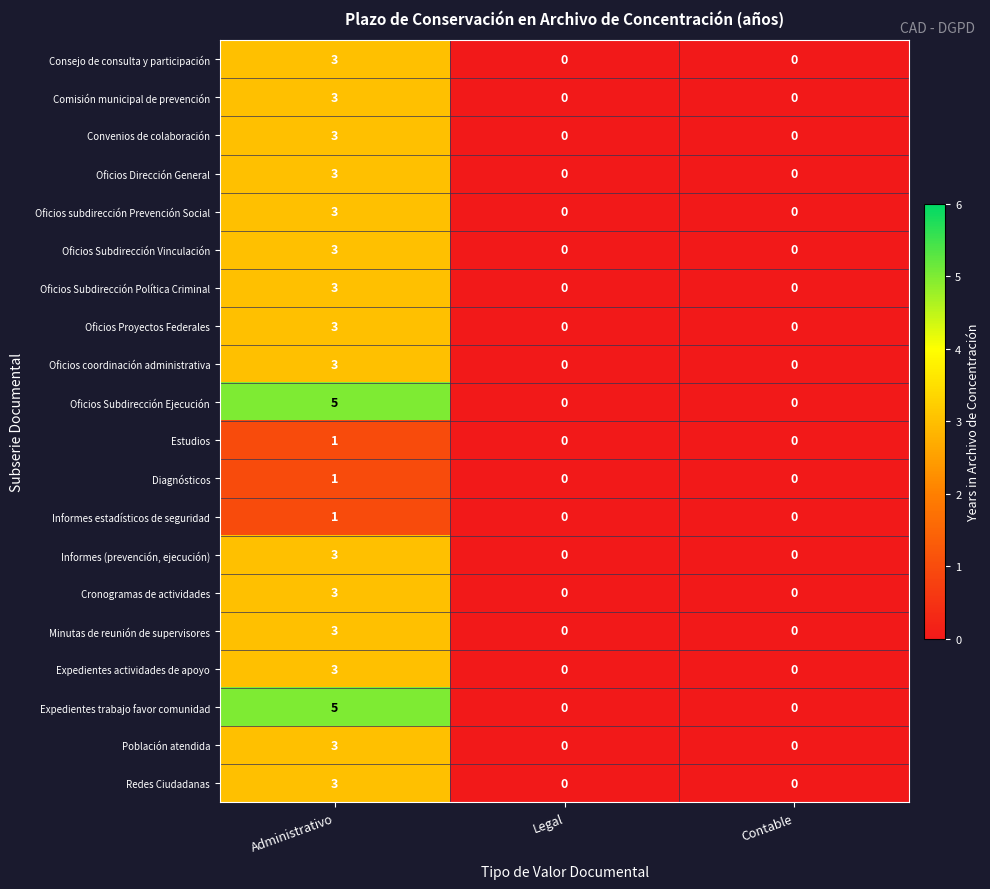

What value does the Cronogramas de actividades series have at Administrativo?

3